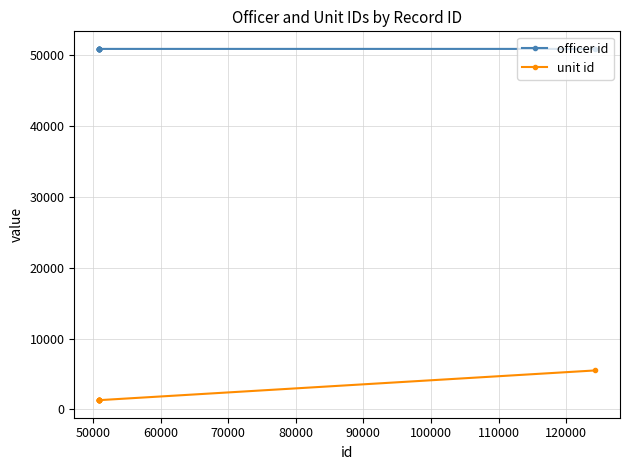

Rank the series by their maximum value, from lowest to highest.

unit id, officer id